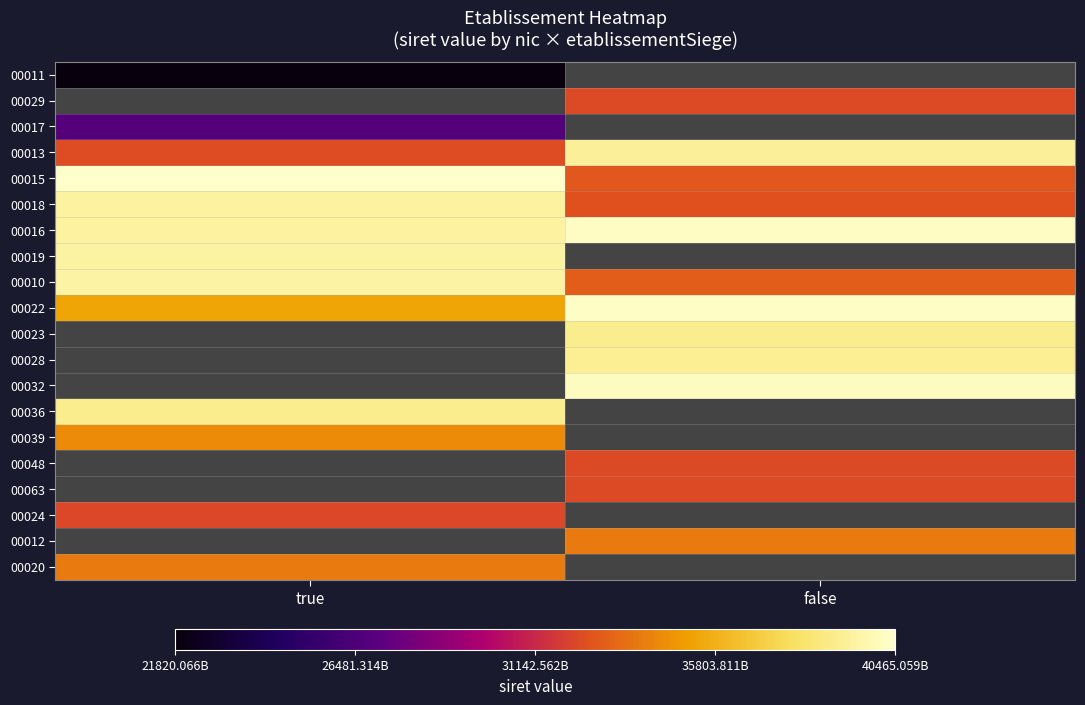

What is the difference between the maximum and minimum values in the 00022 series?

4977358000000.0